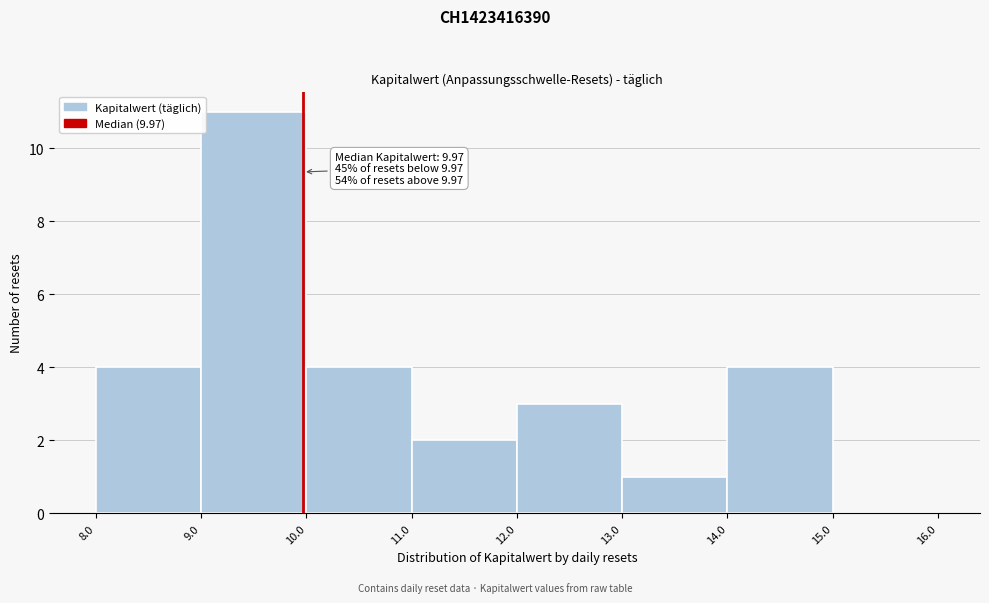

Which range on the x-axis has the tallest bar?

9.0 to 10.0